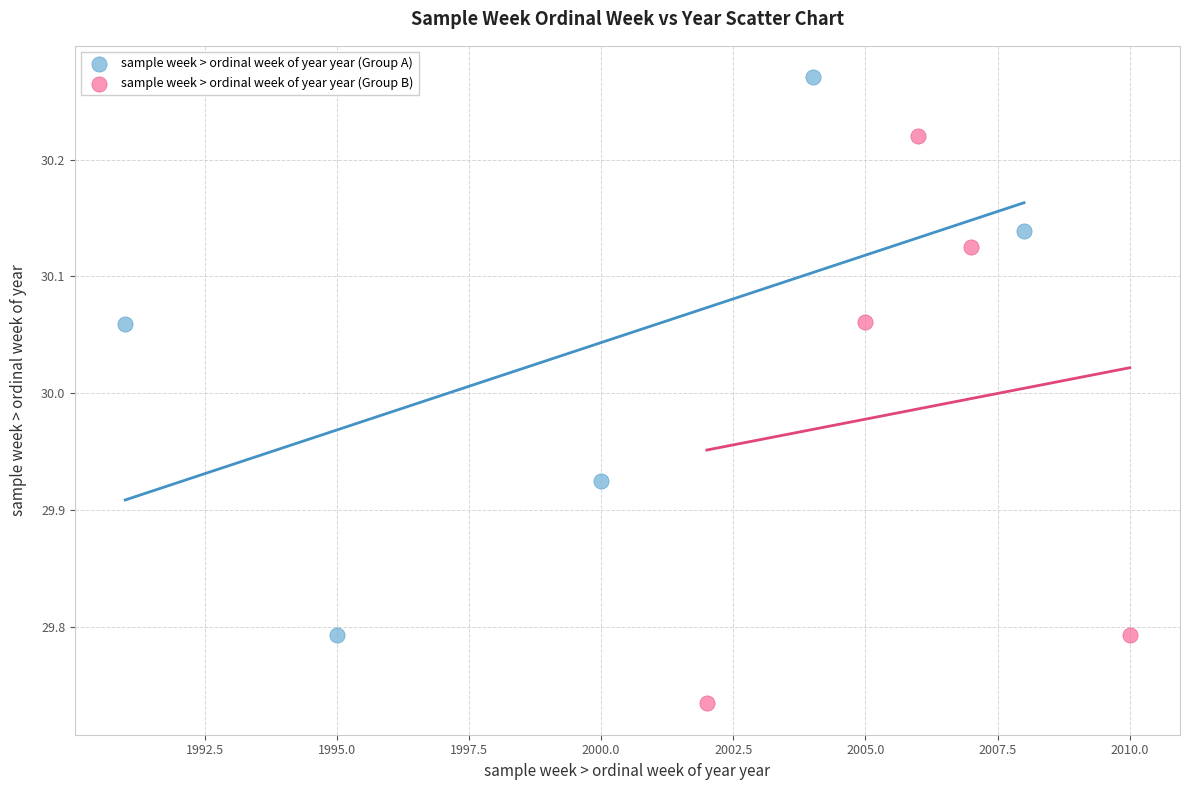

Which series contains the lowest Y value?

sample week > ordinal week of year year (Group B)